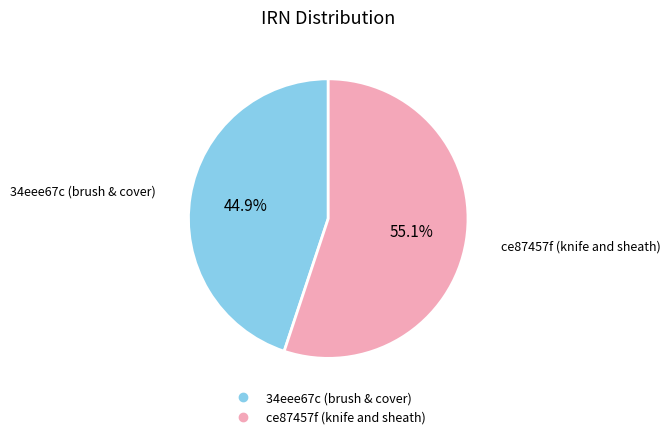

What percentage do ce87457f (knife and sheath) and 34eee67c (brush & cover) together represent?

100.0%